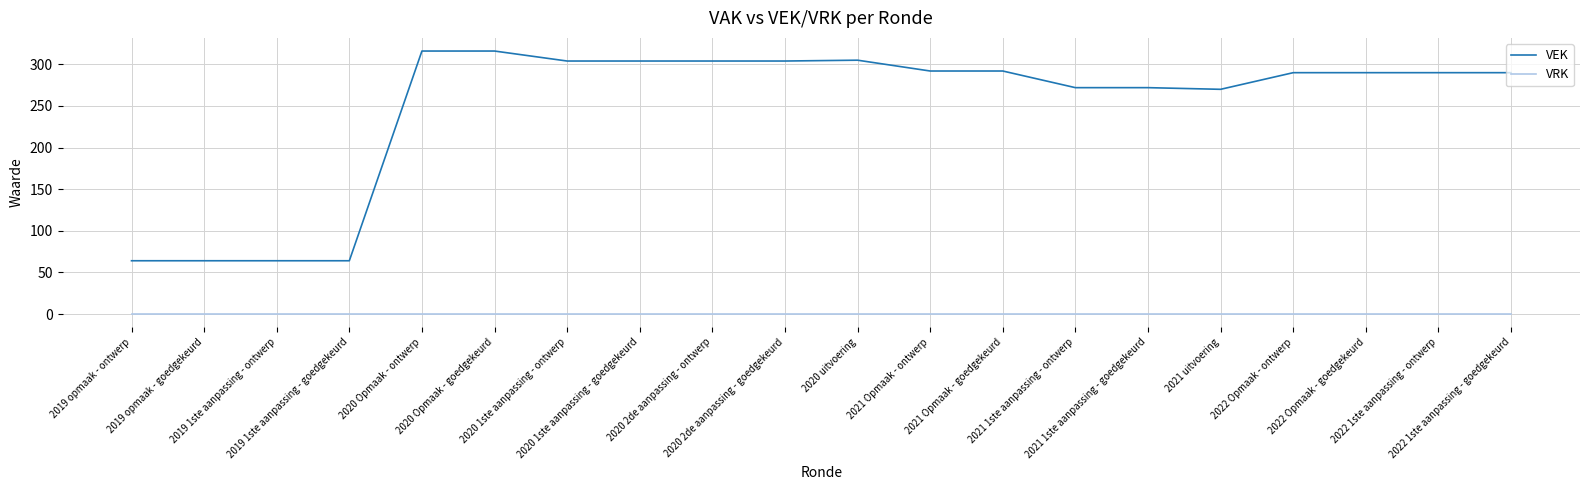

Which series has the largest total across all categories?

VEK